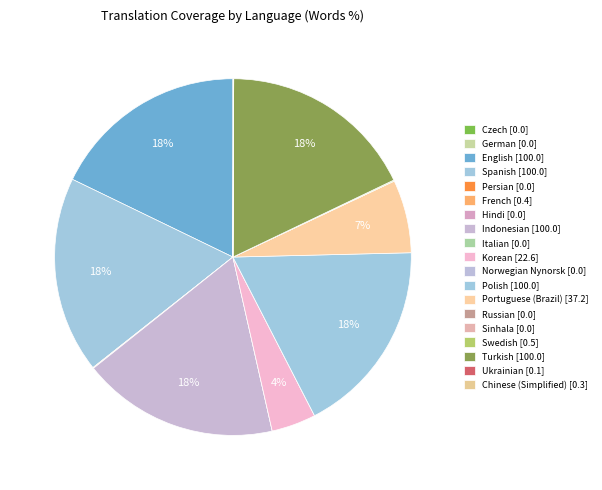

Which has a higher value, Czech or Swedish?

Swedish